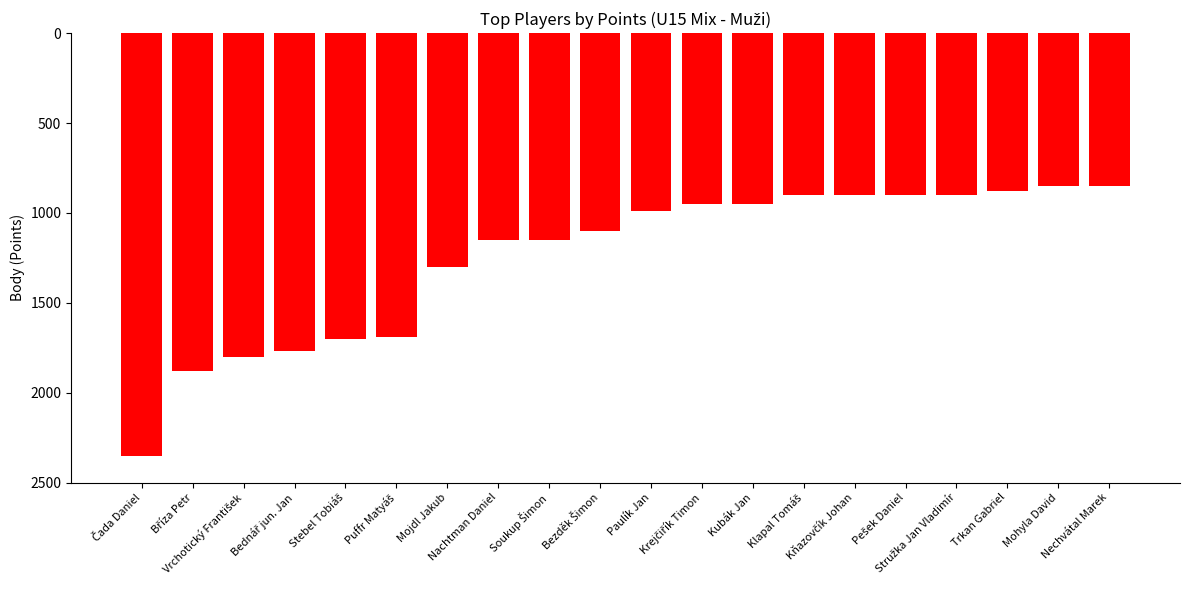

What is the value of the 7th bar from the left?

-1300